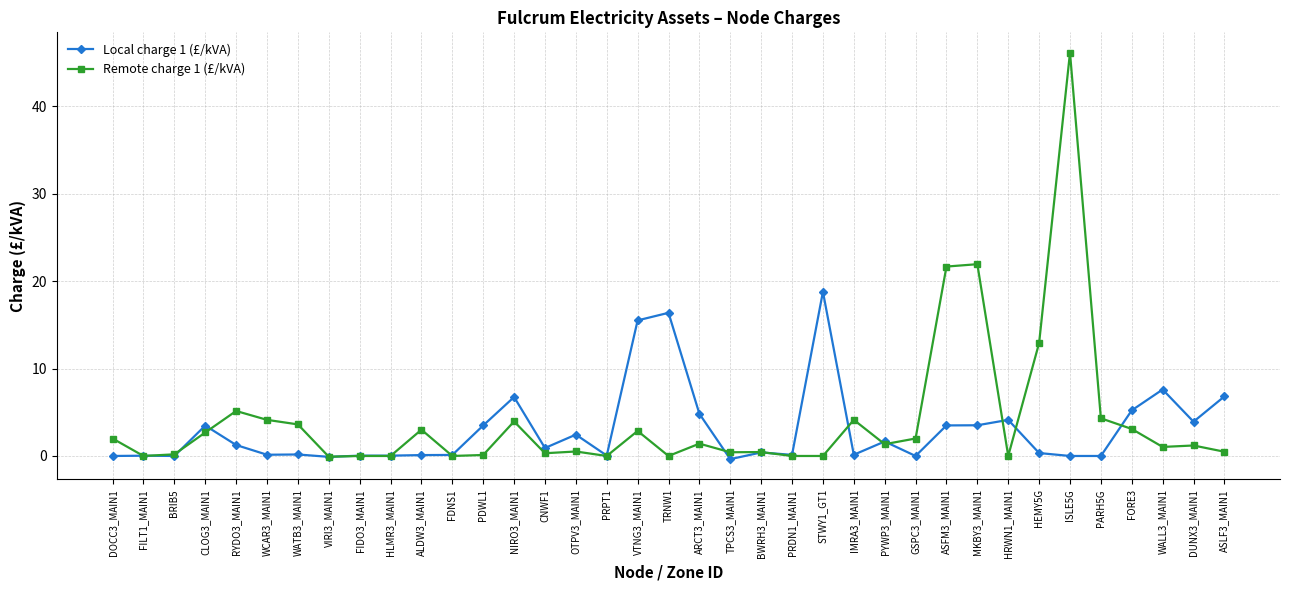

Which series has the largest total across all categories?

Remote charge 1 (£/kVA)